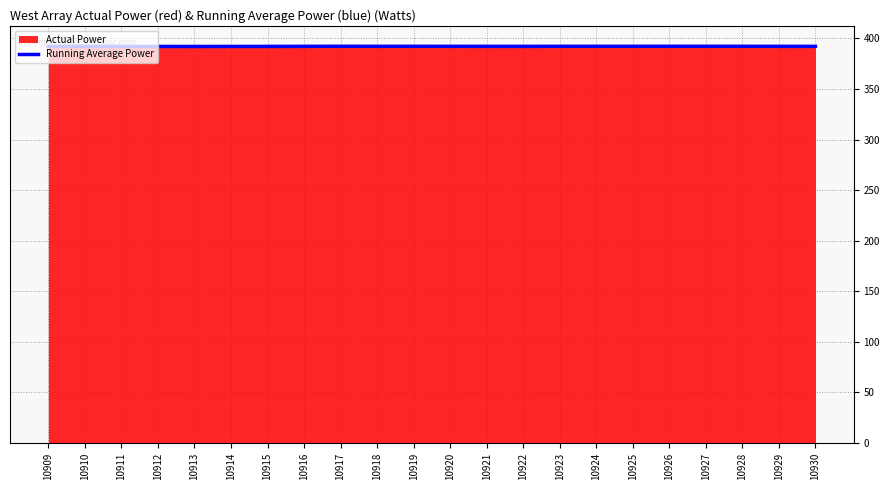

What is the maximum value for Actual Power?

392.8